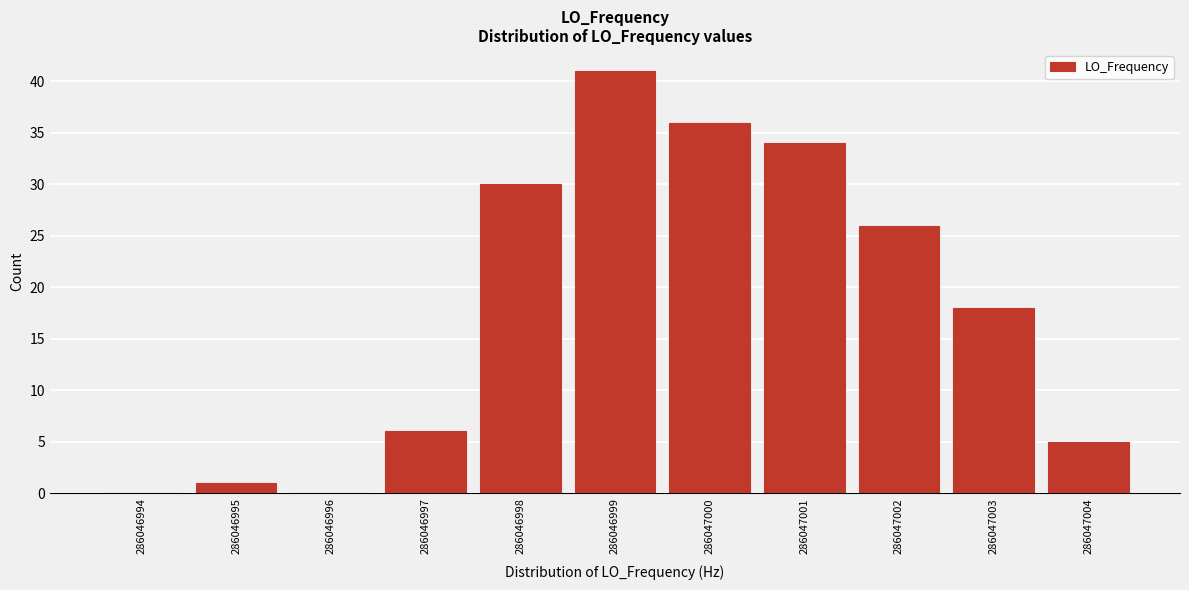

Reading left to right, list all the values displayed in this chart.

286046994=0	286046995=1	286046996=0	286046997=6	286046998=30	286046999=41	286047000=36	286047001=34	286047002=26	286047003=18	286047004=5